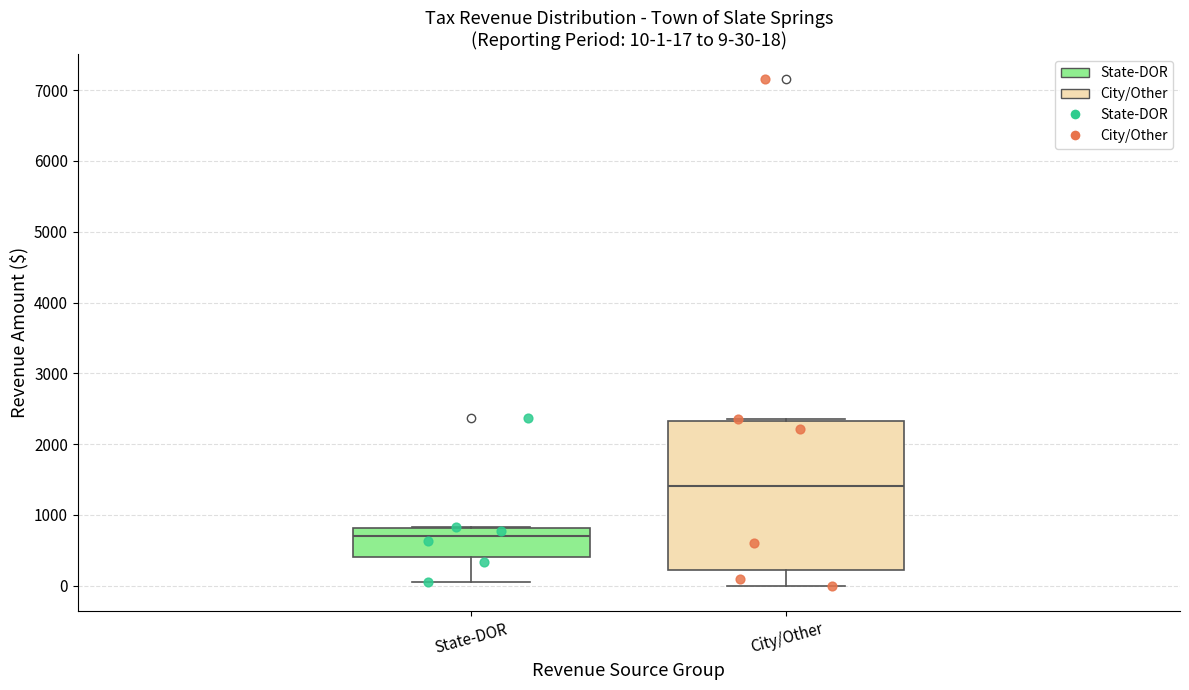

Which box has the lowest median line?

State-DOR